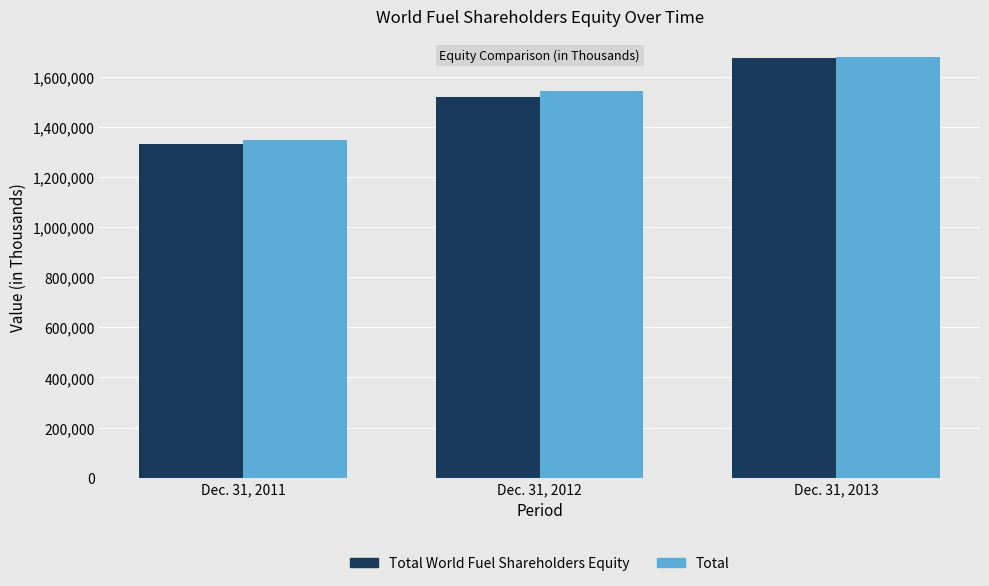

Reading right to left, list all the values displayed in this chart.

Total World Fuel Shareholders Equity: 1673898	1517174	1332961
Total: 1678894	1541624	1346718